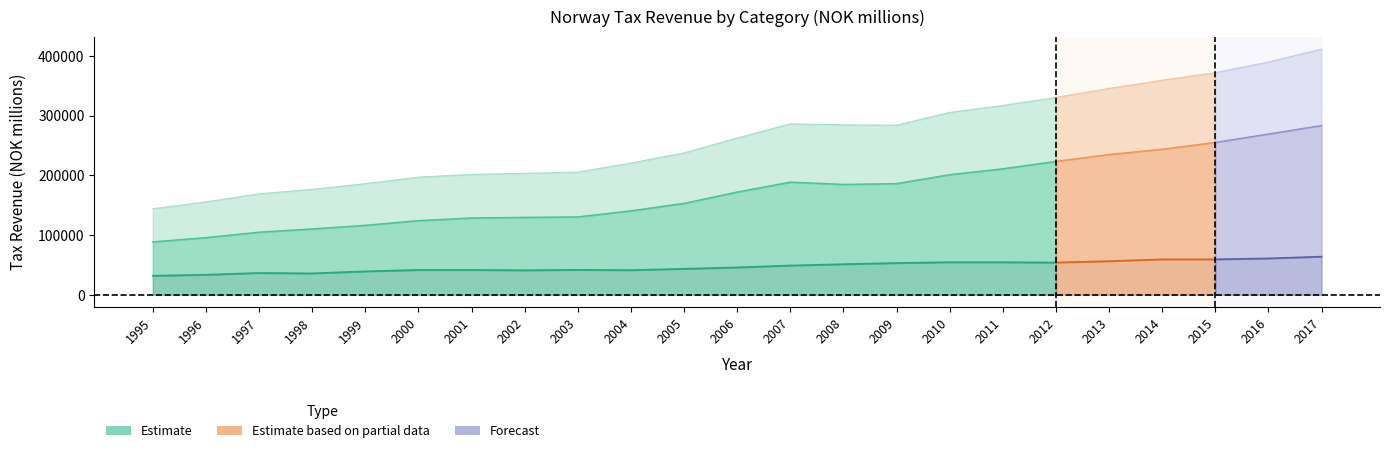

True or false: D2 has a value of 142408 at 2007.

False